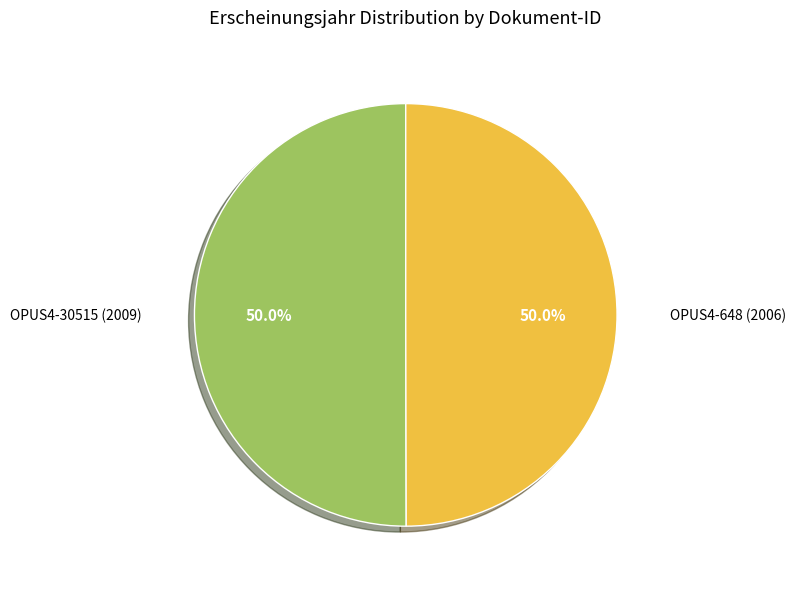

What is the ratio of the value at OPUS4-30515 (2009) to the value at OPUS4-648 (2006)?

1.0